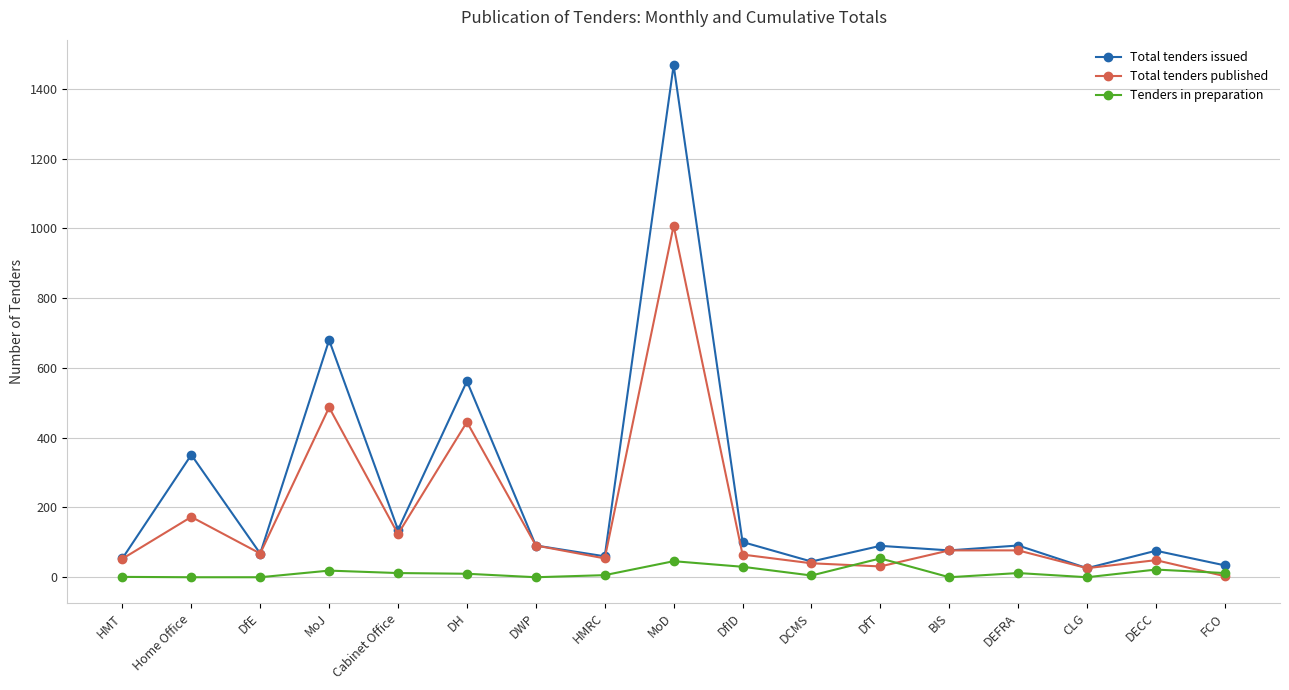

What is the sum of the Tenders in preparation values at Cabinet Office and DH?

22